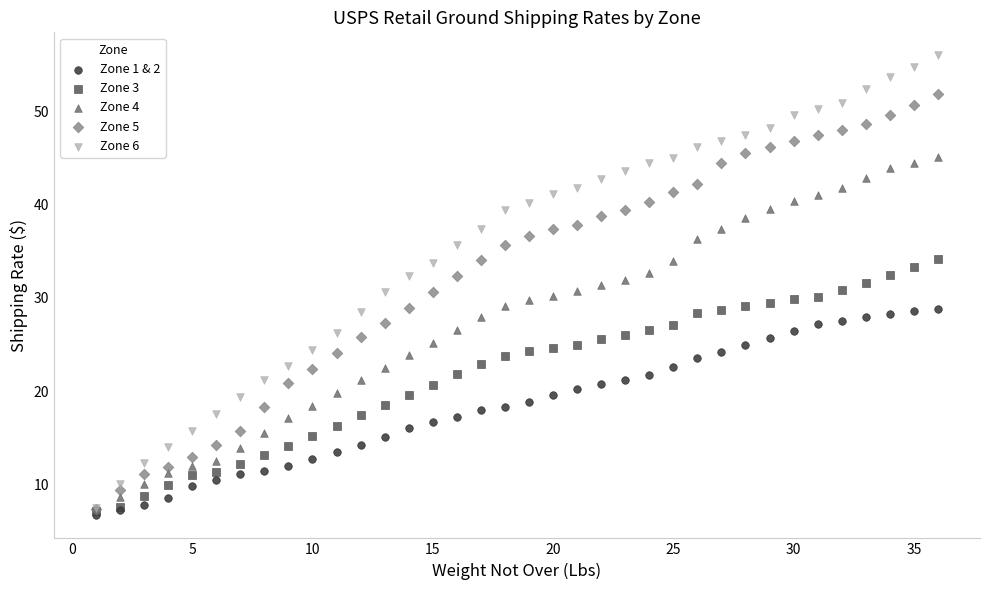

What are all the series names shown in the legend?

Zone 1 & 2, Zone 3, Zone 4, Zone 5, Zone 6